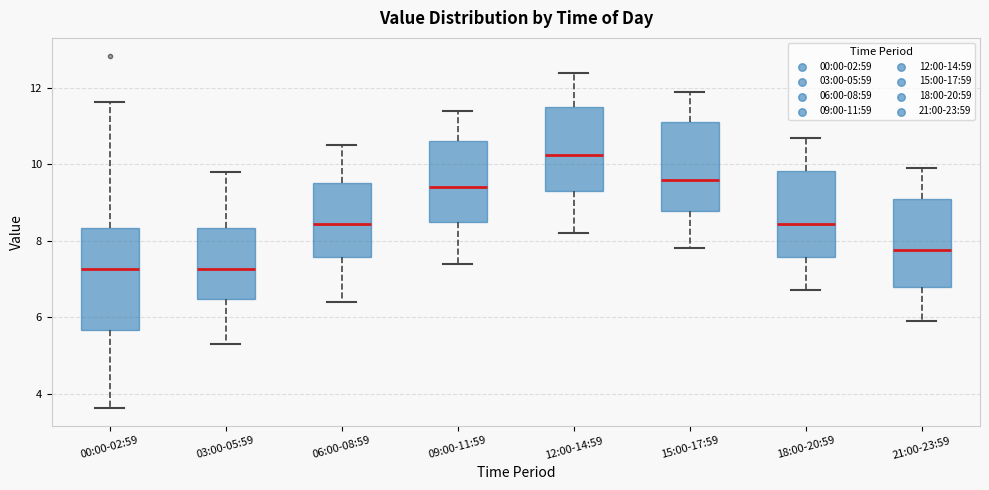

Reading left to right, transcribe this box plot: for each box, give where its median line is, the range the box spans, and where its two whiskers end, as read against the y-axis. The values are not printed on the chart, so give them approximately, as read against the axis.

00:00-02:59: median 7.2, box 5.6 to 8.4, whiskers 3.6 to 11.6
03:00-05:59: median 7.2, box 6.4 to 8.4, whiskers 5.4 to 9.8
06:00-08:59: median 8.4, box 7.6 to 9.6, whiskers 6.4 to 10.6
09:00-11:59: median 9.4, box 8.6 to 10.6, whiskers 7.4 to 11.4
12:00-14:59: median 10.2, box 9.4 to 11.6, whiskers 8.2 to 12.4
15:00-17:59: median 9.6, box 8.8 to 11.2, whiskers 7.8 to 12.0
18:00-20:59: median 8.4, box 7.6 to 9.8, whiskers 6.8 to 10.8
21:00-23:59: median 7.8, box 6.8 to 9.2, whiskers 6.0 to 10.0